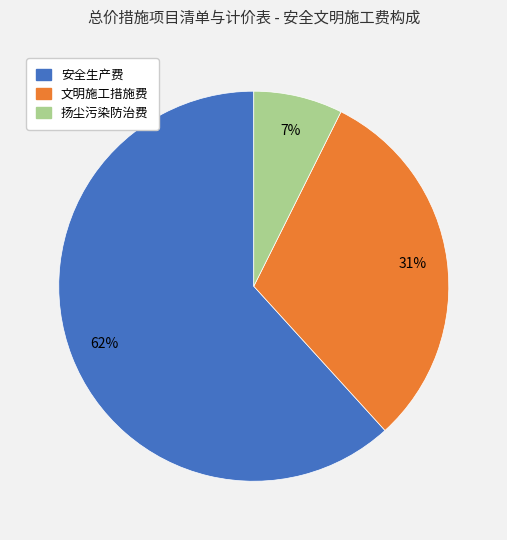

Approximately how many times larger is the value at 安全生产费 compared to 文明施工措施费?

2.0